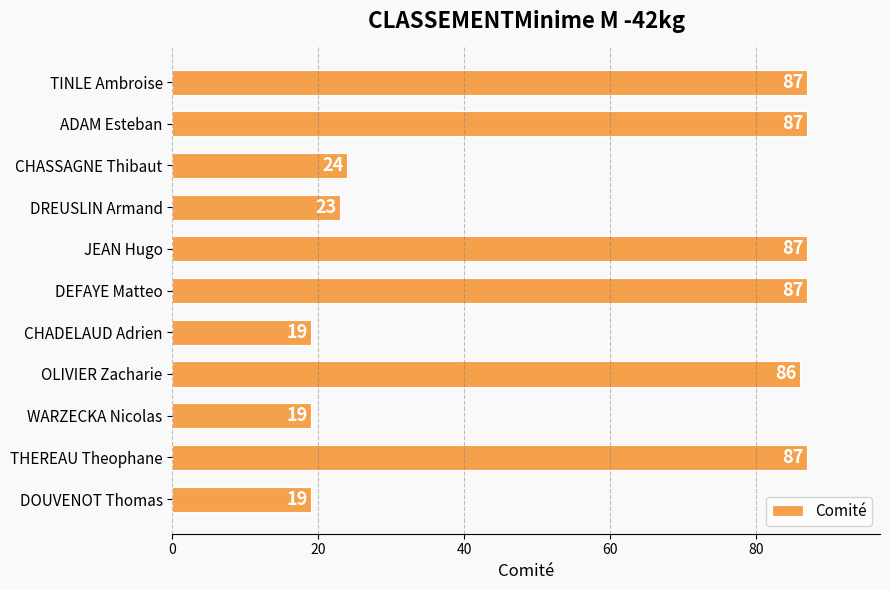

Which has a higher value, CHASSAGNE Thibaut or DOUVENOT Thomas?

CHASSAGNE Thibaut